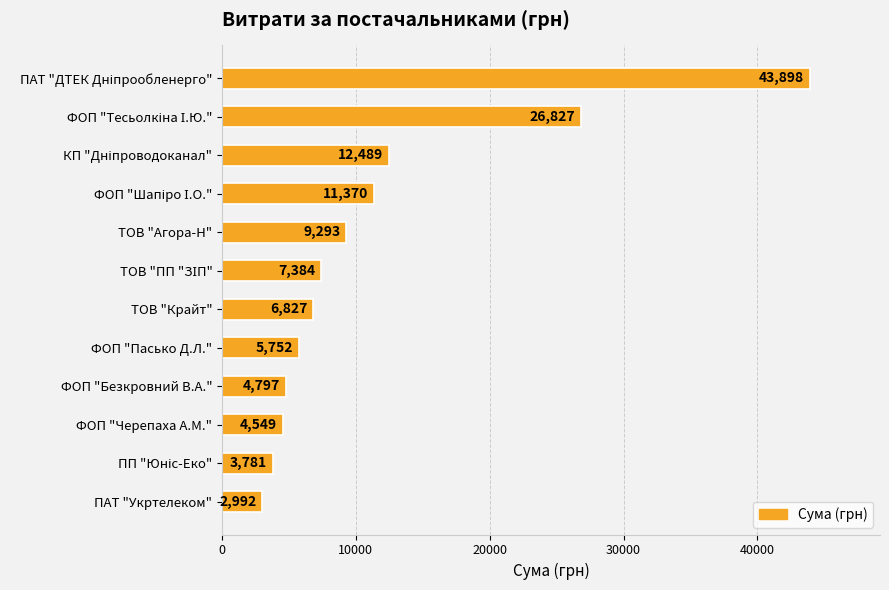

Are the bars horizontal?

Yes